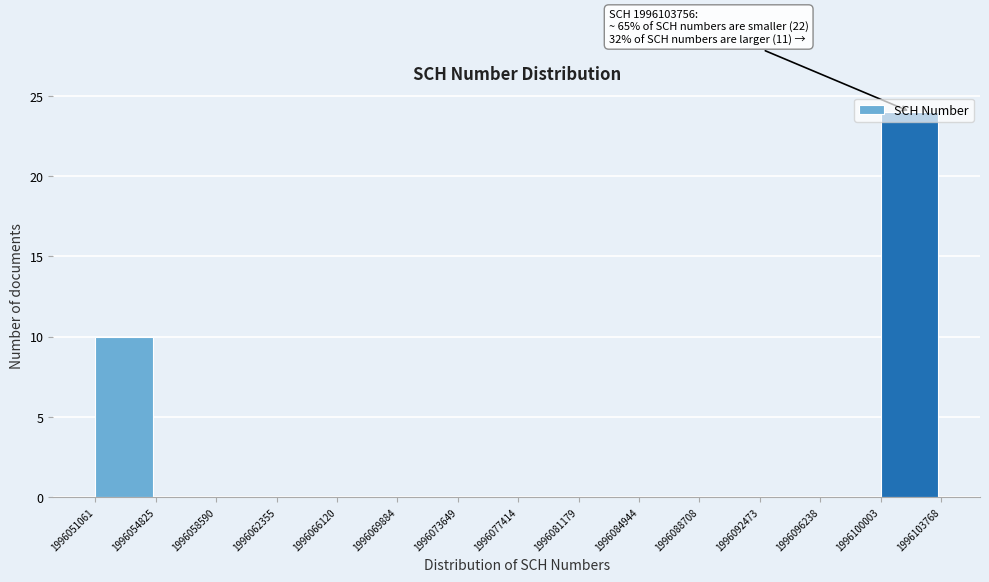

Over which range of the x-axis is the bar tallest?

1996100003 to 1996103768